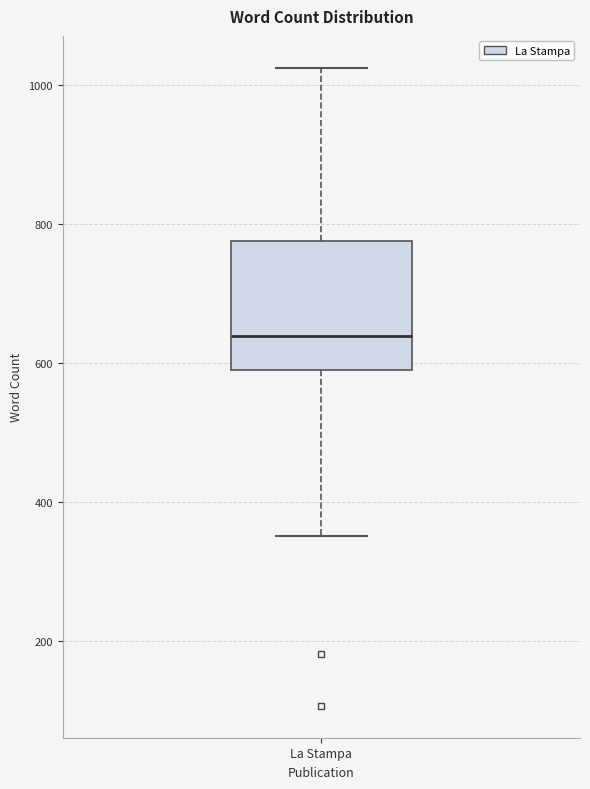

Where does the median line of the box for La Stampa sit on the y-axis? The values are not printed on the chart, so give them approximately, as read against the axis.

640